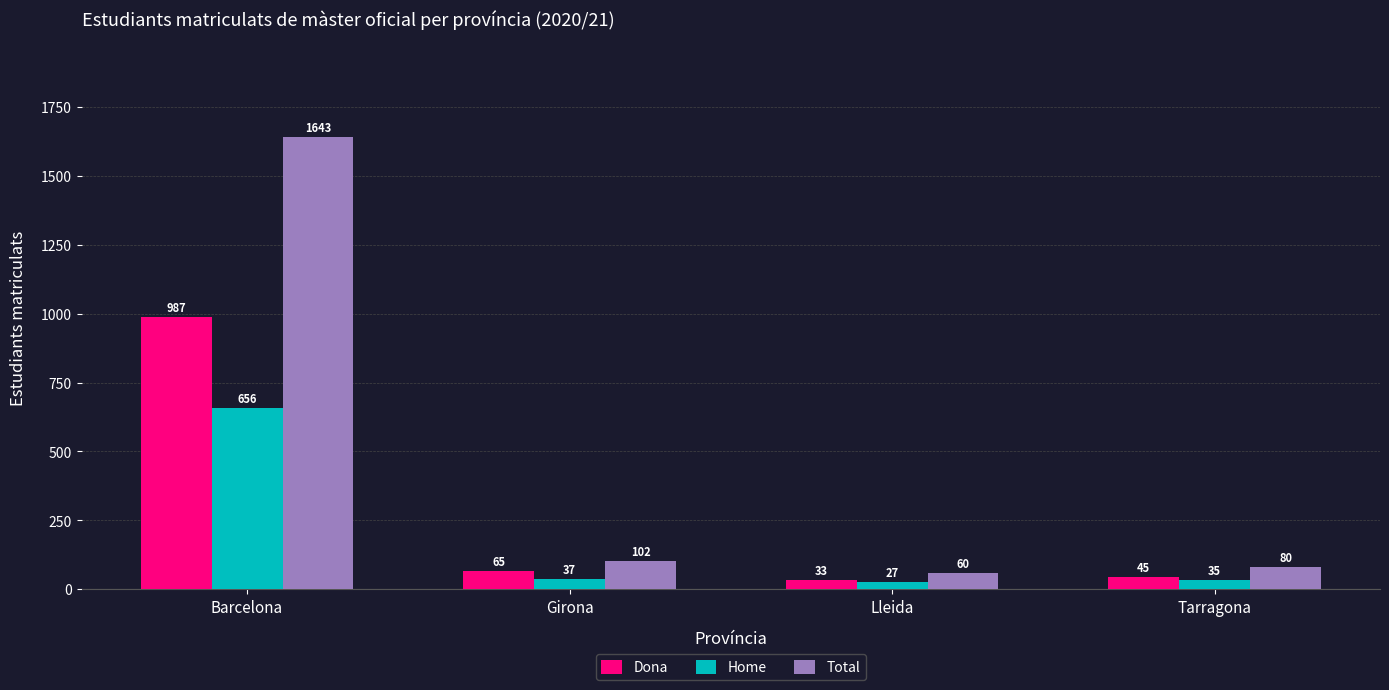

The value of Total at Barcelona is 1643. True or false?

True